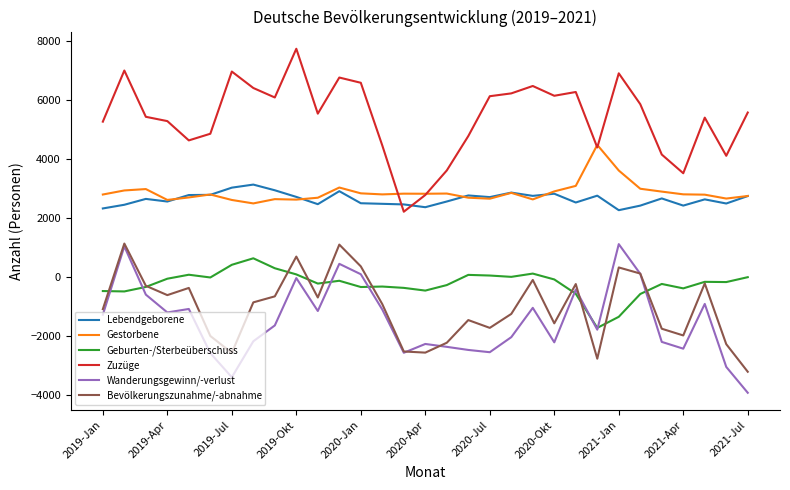

True or false: Gestorbene and Zuzüge cross at least once.

True